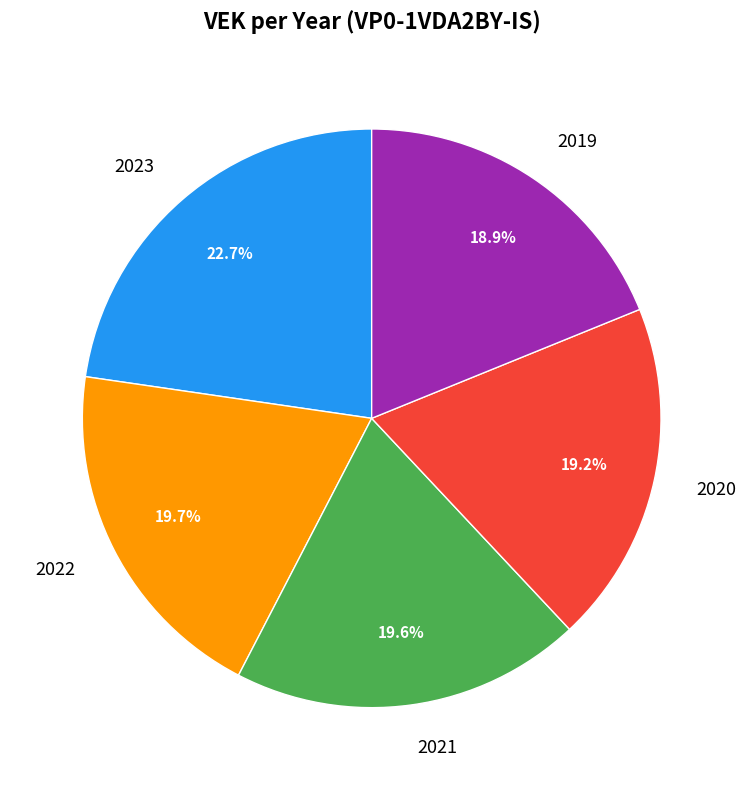

How much of the chart is everything except 2019?

81.1%